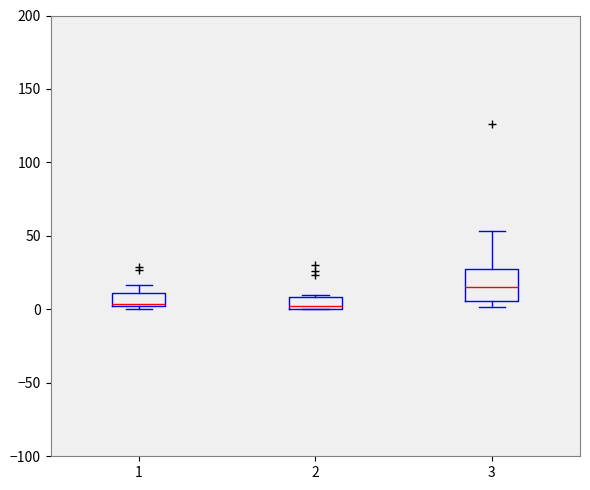

Where is the upper edge of the box at x = 1 on the y-axis? The values are not printed on the chart, so give them approximately, as read against the axis.

10